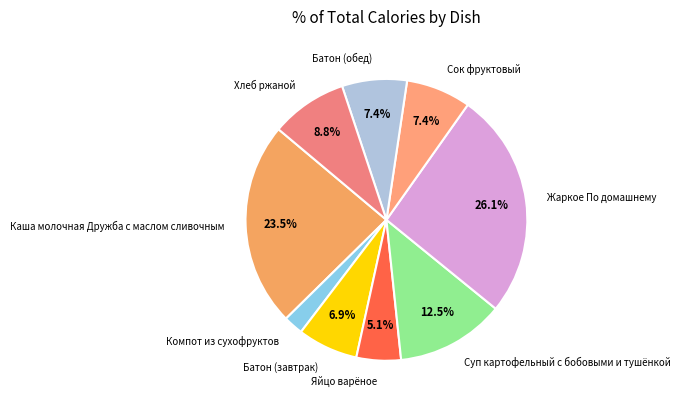

Which category has the smallest portion of the pie?

Компот из сухофруктов